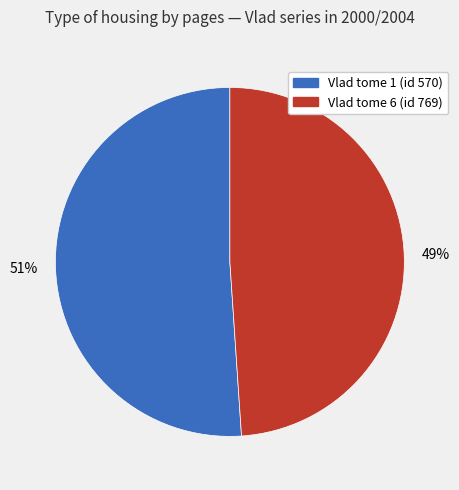

Count the number of slices in the pie.

2